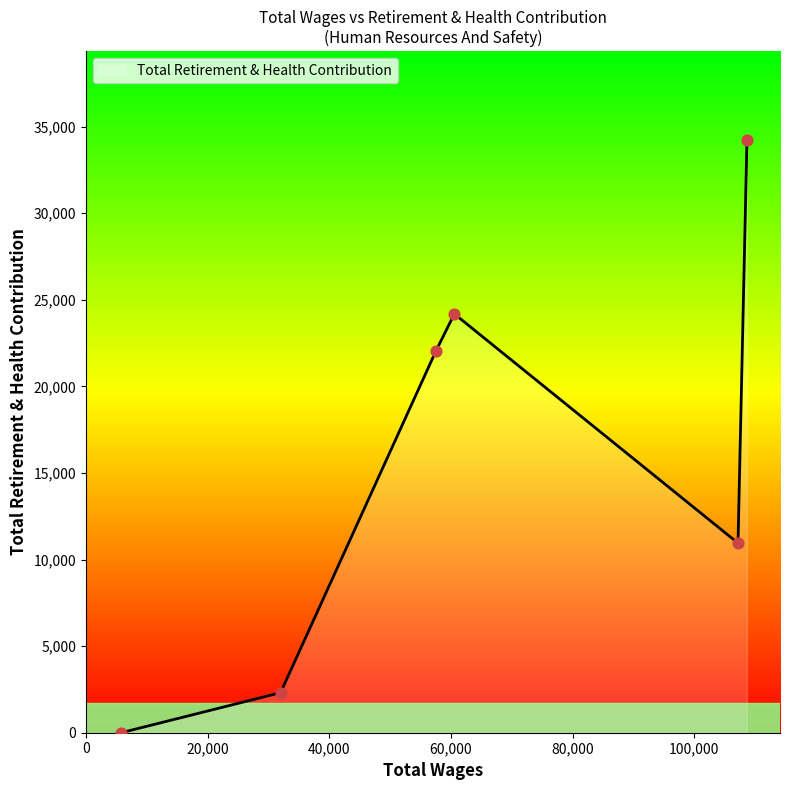

How many interior local peaks (higher than both neighbors) does the data have?

1